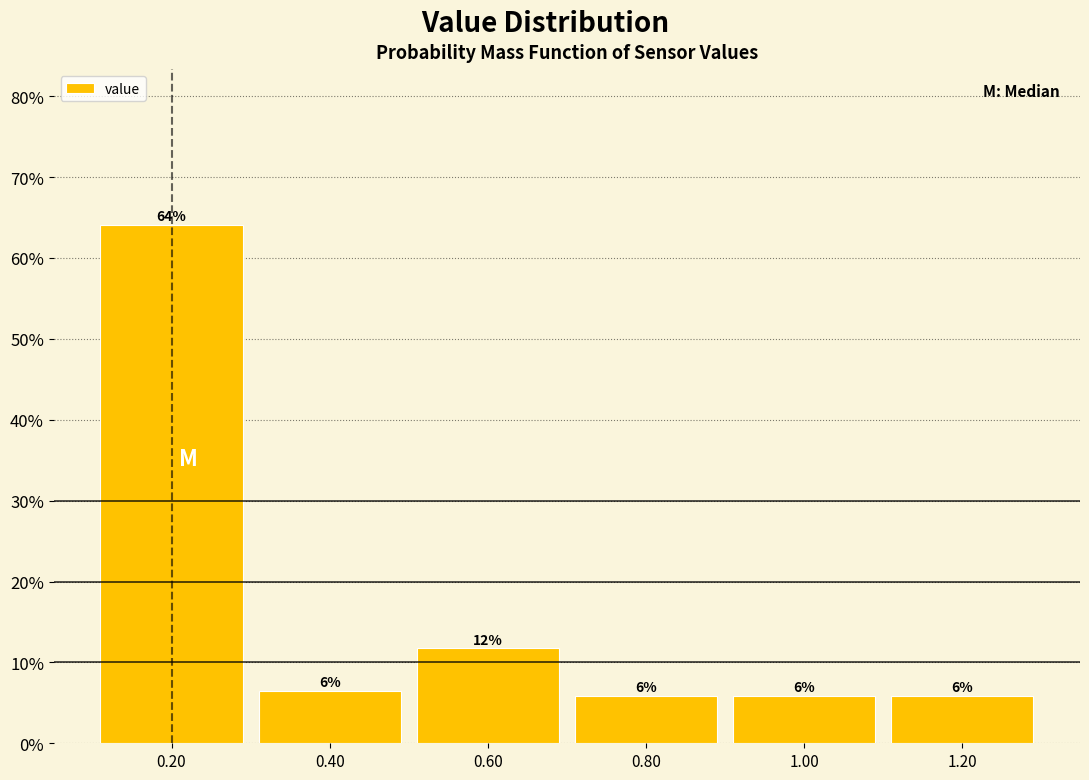

Are the bars horizontal?

No